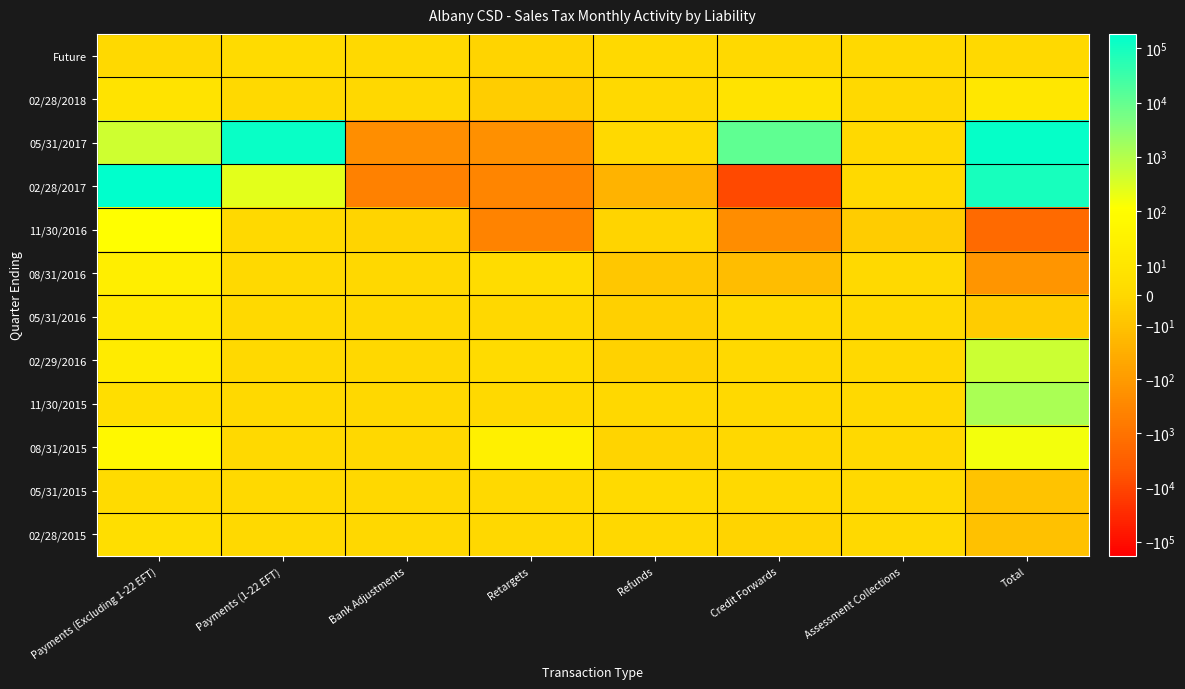

Which series has the largest total across all categories?

05/31/2017